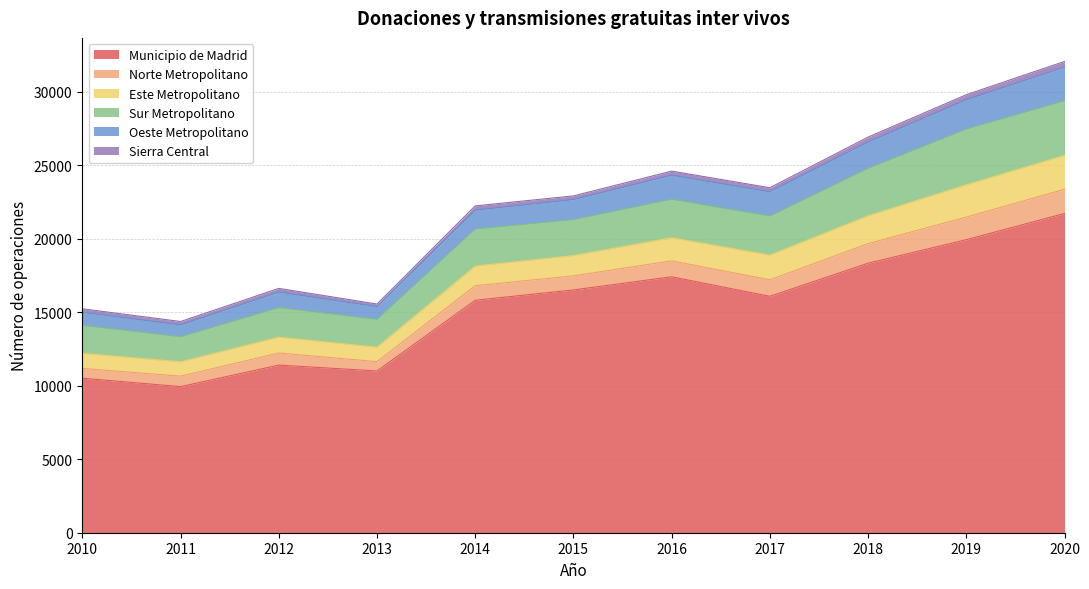

What are all the series names shown in the legend?

Municipio de Madrid, Norte Metropolitano, Este Metropolitano, Sur Metropolitano, Oeste Metropolitano, Sierra Central